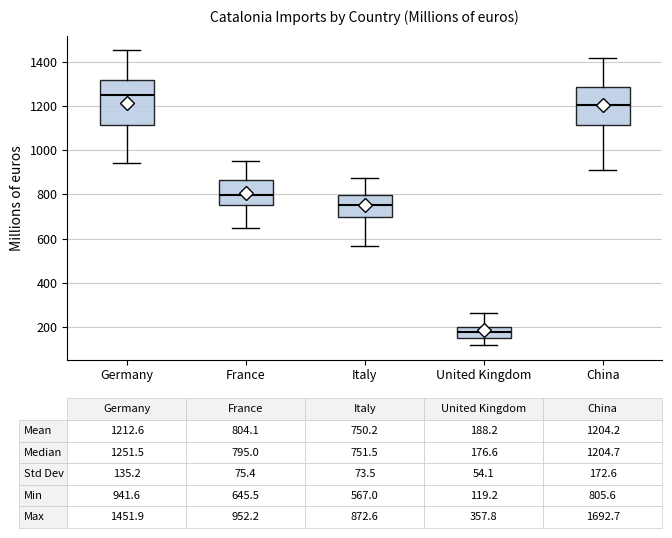

Comparing the boxes themselves (not the whiskers), which one is the tallest?

Germany